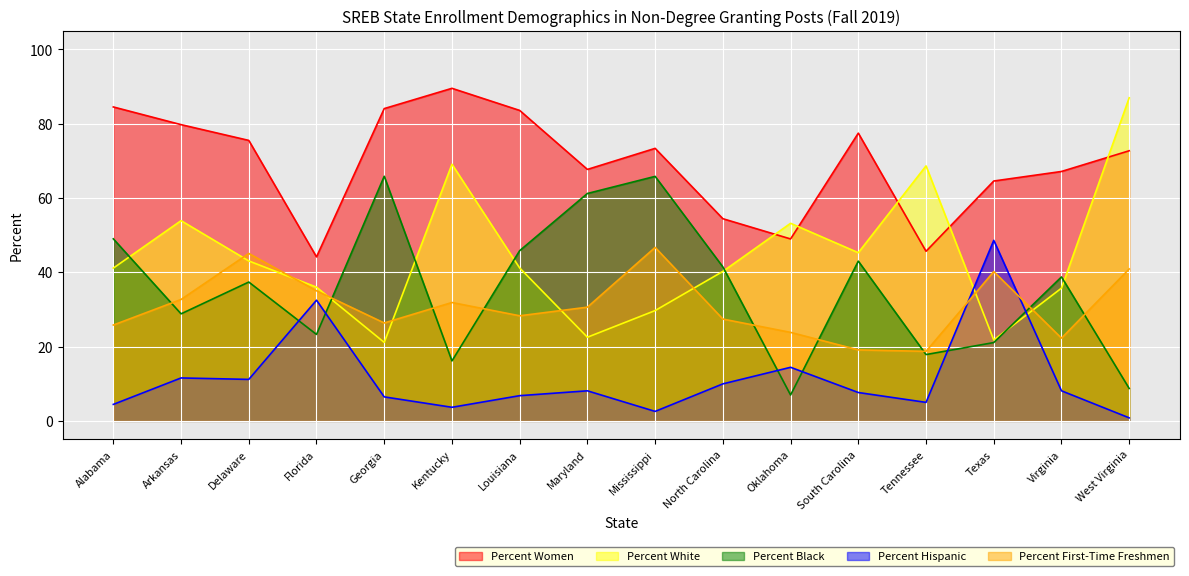

Reading left to right, list all the values displayed in this chart.

Percent Women: Alabama=84.5	Arkansas=79.8	Delaware=75.5	Florida=44.2	Georgia=84.1	Kentucky=89.5	Louisiana=83.6	Maryland=67.7	Mississippi=73.4	North Carolina=54.4	Oklahoma=49.0	South Carolina=77.5	Tennessee=45.7	Texas=64.6	Virginia=67.2	West Virginia=72.7
Percent White: Alabama=41.1	Arkansas=53.9	Delaware=43.1	Florida=36.0	Georgia=21.1	Kentucky=69.1	Louisiana=41.2	Maryland=22.5	Mississippi=29.7	North Carolina=40.2	Oklahoma=53.2	South Carolina=45.3	Tennessee=68.7	Texas=21.8	Virginia=35.7	West Virginia=87.0
Percent Black: Alabama=49.0	Arkansas=28.8	Delaware=37.4	Florida=23.3	Georgia=65.9	Kentucky=16.1	Louisiana=45.8	Maryland=61.2	Mississippi=65.8	North Carolina=41.5	Oklahoma=7.0	South Carolina=43.0	Tennessee=17.9	Texas=21.1	Virginia=38.8	West Virginia=8.7
Percent Hispanic: Alabama=4.4	Arkansas=11.6	Delaware=11.2	Florida=32.5	Georgia=6.5	Kentucky=3.7	Louisiana=6.8	Maryland=8.1	Mississippi=2.5	North Carolina=10.0	Oklahoma=14.4	South Carolina=7.6	Tennessee=5.0	Texas=48.6	Virginia=8.1	West Virginia=0.8
Percent First-Time Freshmen: Alabama=25.8	Arkansas=32.7	Delaware=45.1	Florida=35.0	Georgia=26.4	Kentucky=31.9	Louisiana=28.3	Maryland=30.6	Mississippi=46.7	North Carolina=27.4	Oklahoma=23.8	South Carolina=19.1	Tennessee=18.7	Texas=40.2	Virginia=22.3	West Virginia=40.9